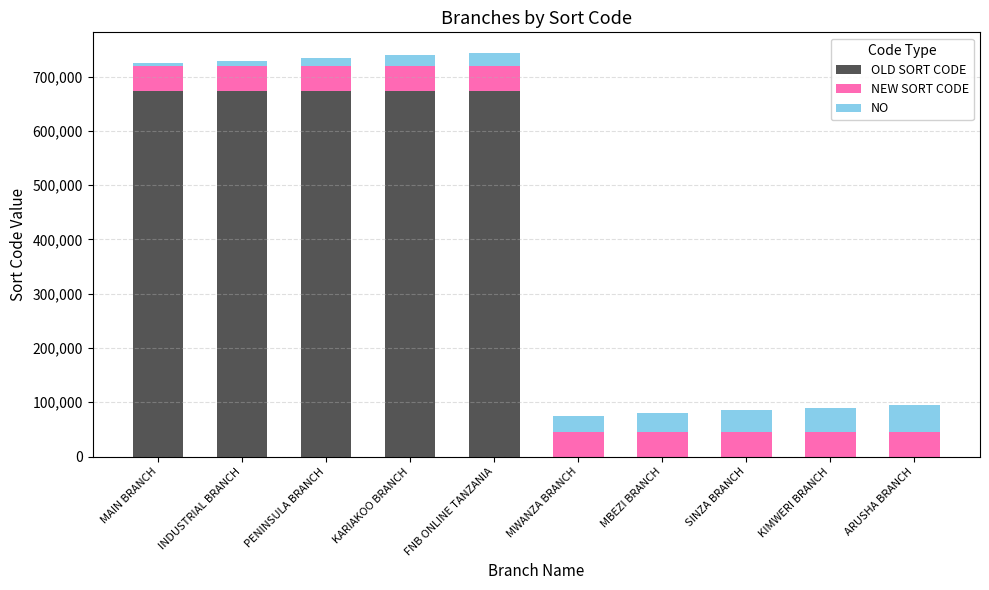

What is the difference between the OLD SORT CODE values at MAIN BRANCH and SINZA BRANCH?

674501